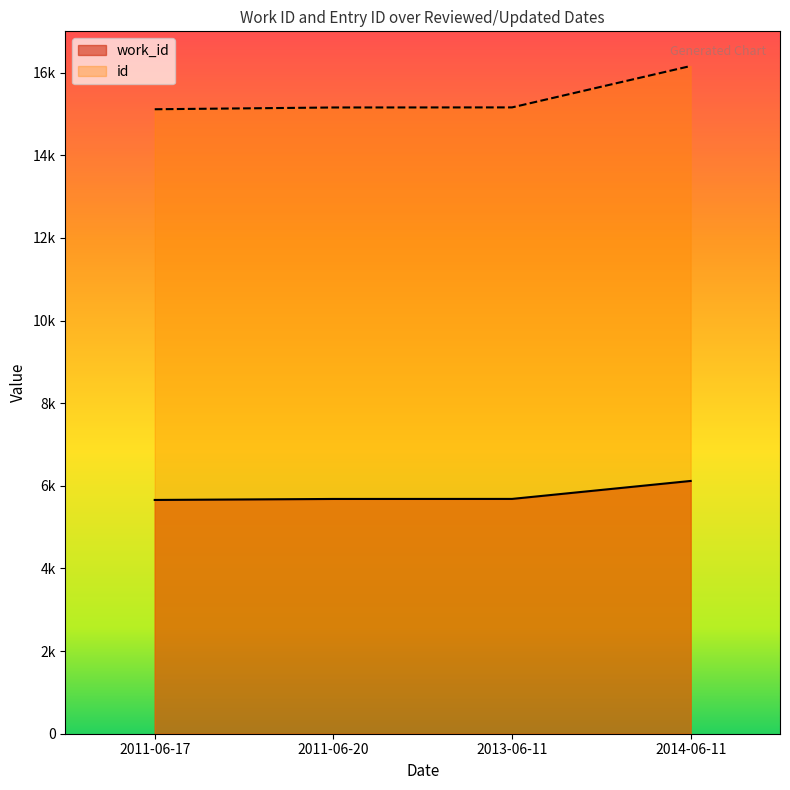

What are all the series names shown in the legend?

work_id, id